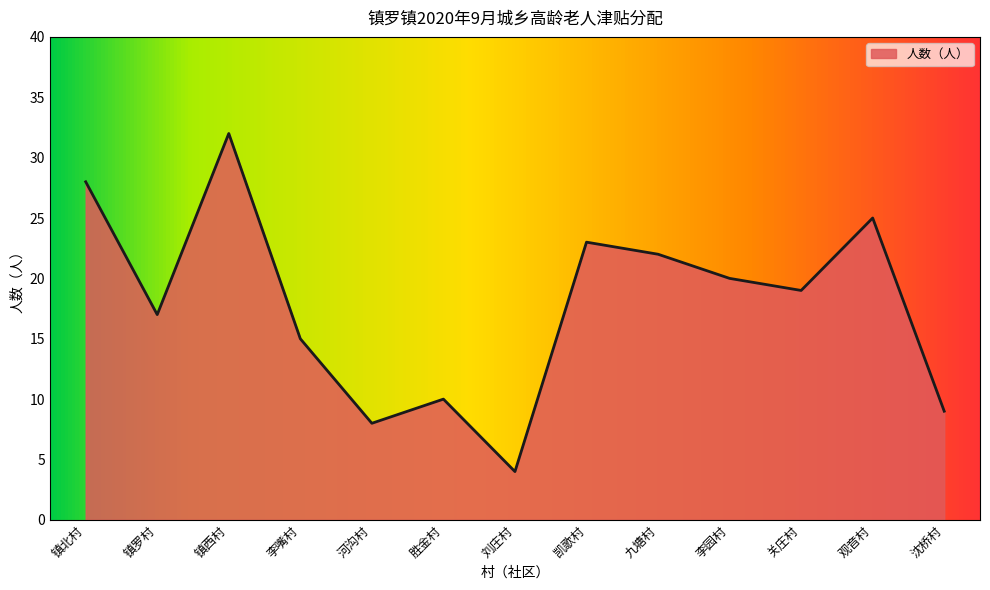

Reading left to right, list all the values displayed in this chart.

28	17	32	15	8	10	4	23	22	20	19	25	9